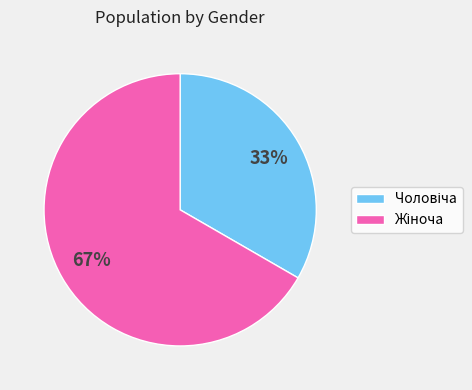

To the nearest percent, what is the average slice percentage?

50%